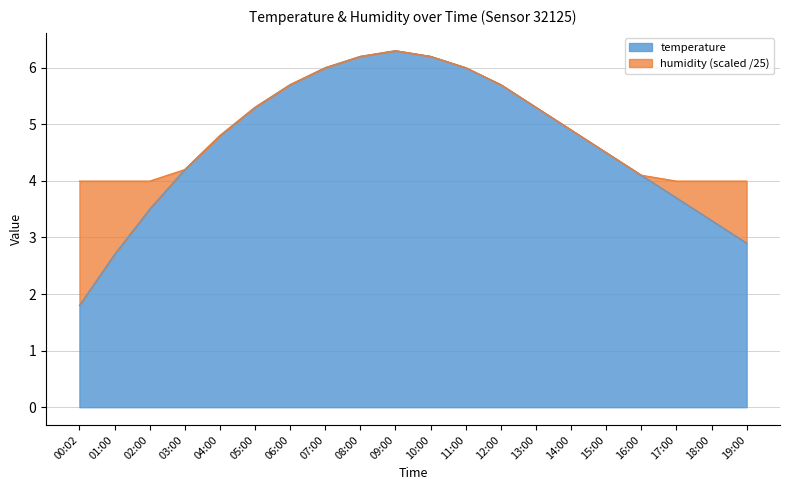

Reading right to left, extract all data points from this chart.

2.9	3.3	3.7	4.1	4.5	4.9	5.3	5.7	6.0	6.2	6.3	6.2	6.0	5.7	5.3	4.8	4.2	3.5	2.7	1.8